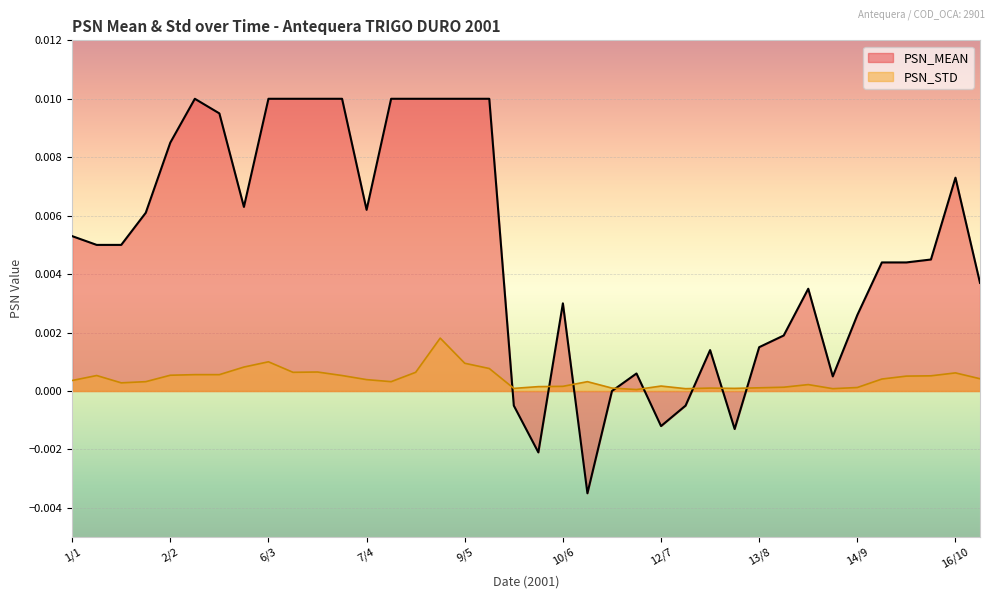

At 17/5, list the series in order from largest to smallest.

PSN_MEAN, PSN_STD